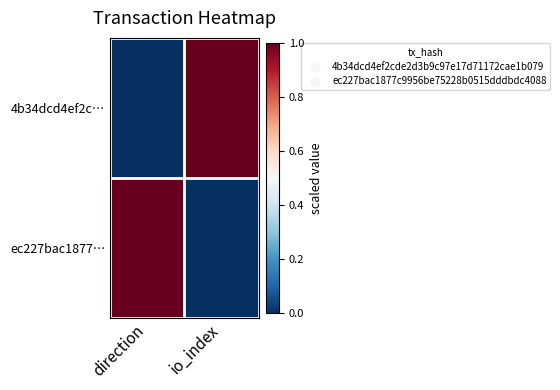

At which category is the sum across all series the highest?

direction